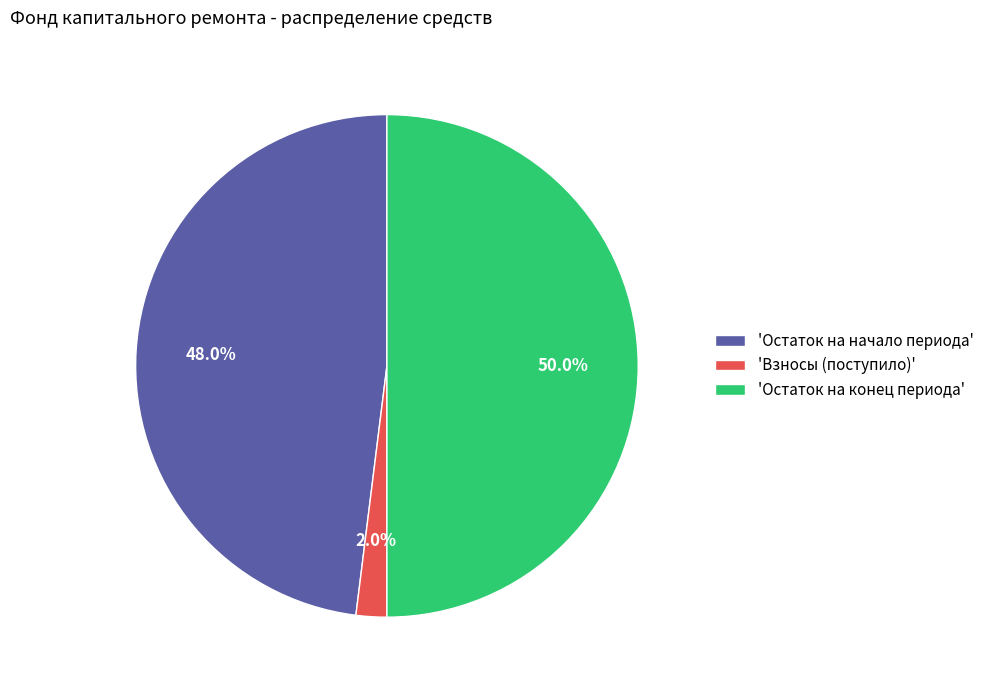

Which category has the biggest portion of the pie?

'Остаток на конец периода'